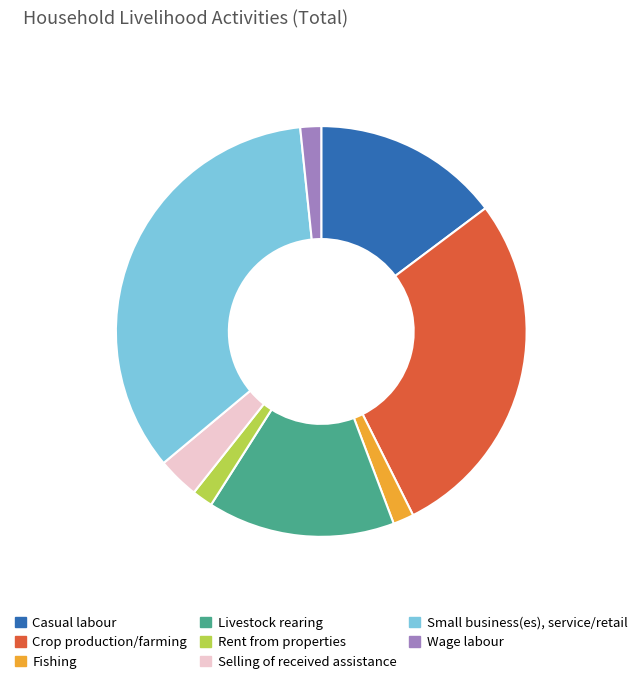

Is the sum of Livestock rearing and Wage labour greater than half?

No